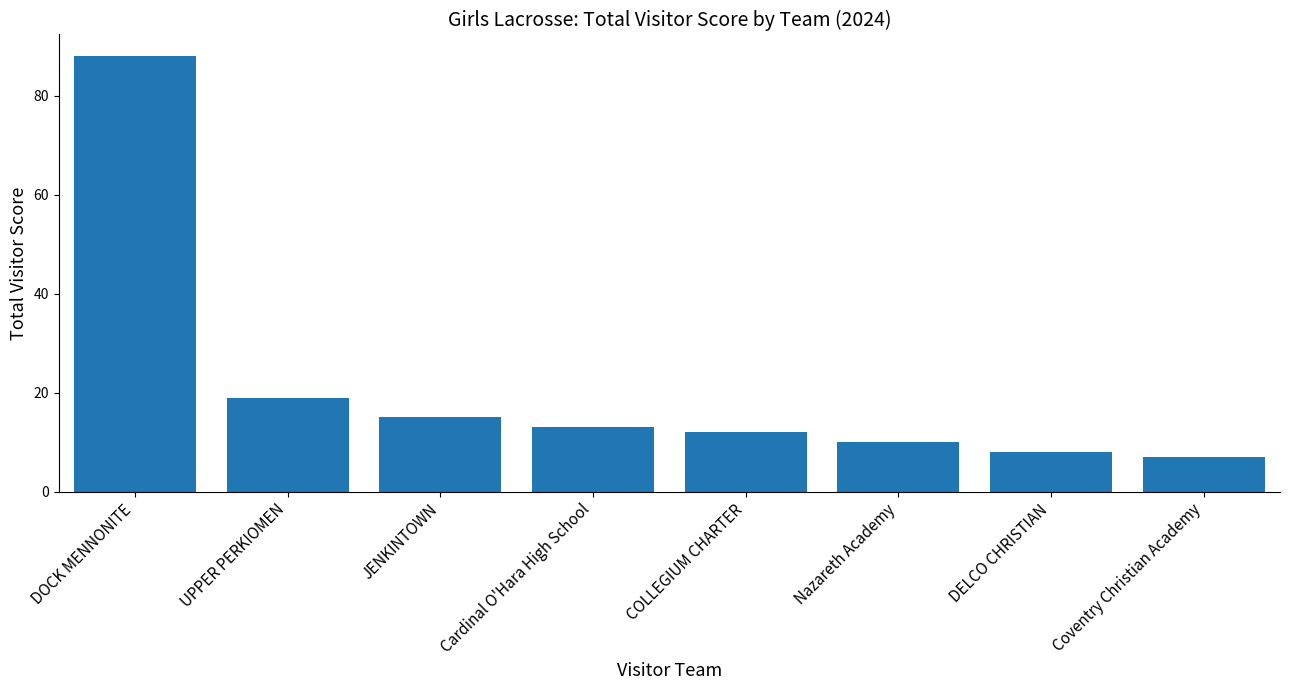

What is the sum of the values at UPPER PERKIOMEN and DELCO CHRISTIAN?

27